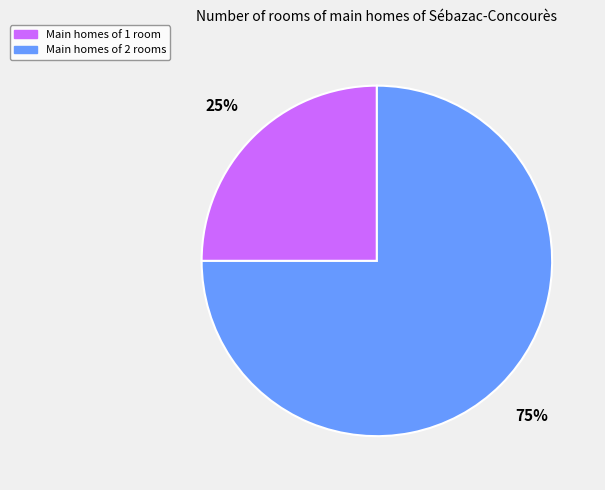

Does any single category account for the majority?

Yes